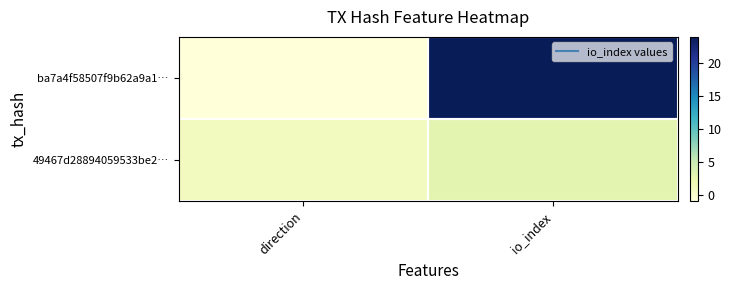

Reading left to right, extract all data points from this chart.

ba7a4f58507f9b62a9a1…: direction=-1	io_index=24
49467d28894059533be2…: direction=1	io_index=3